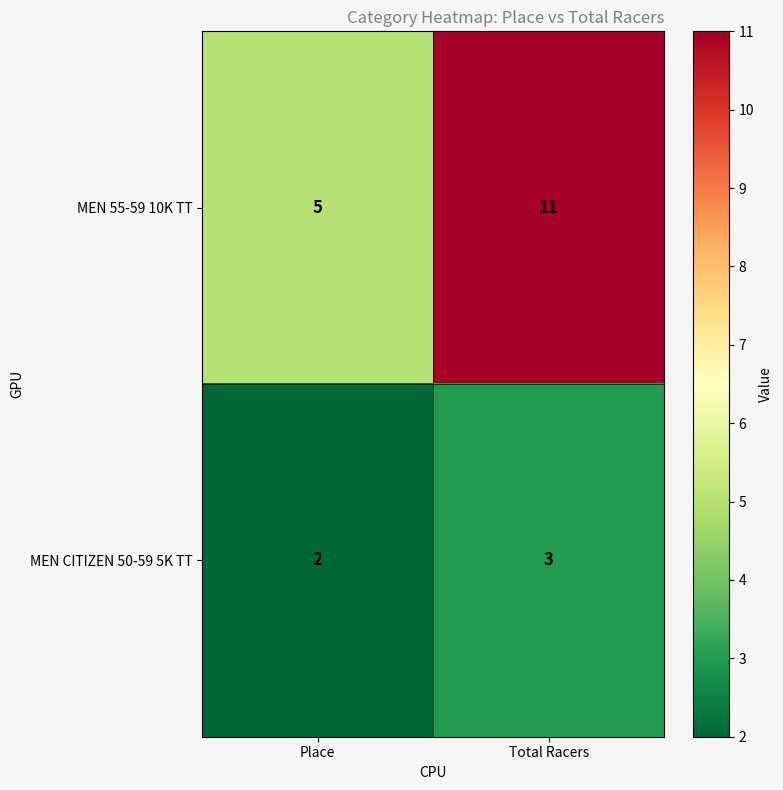

What is the sum of the MEN 55-59 10K TT values at Place and Total Racers?

16